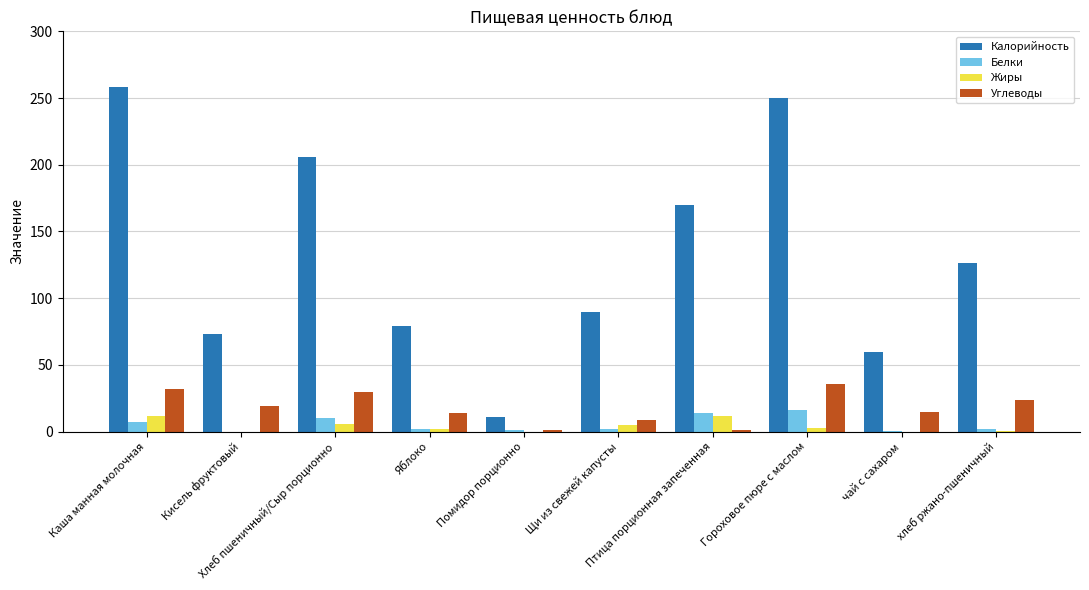

What is the sum of all Жиры values?

40.5